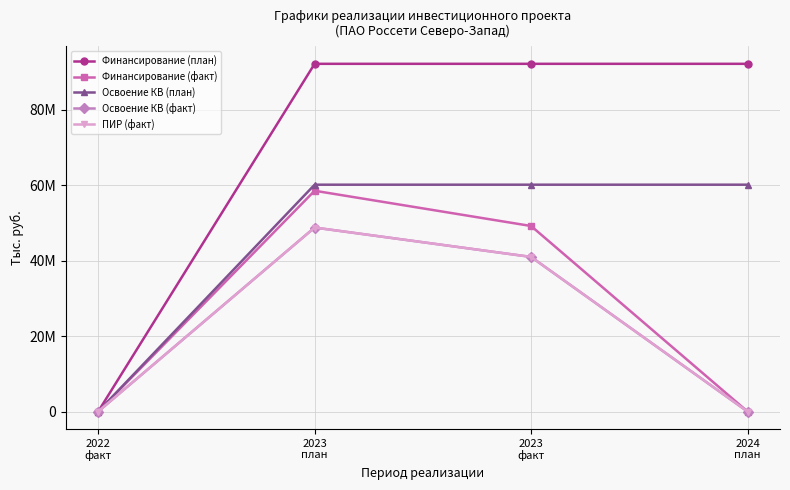

Is this an area chart (filled region under the line)?

No